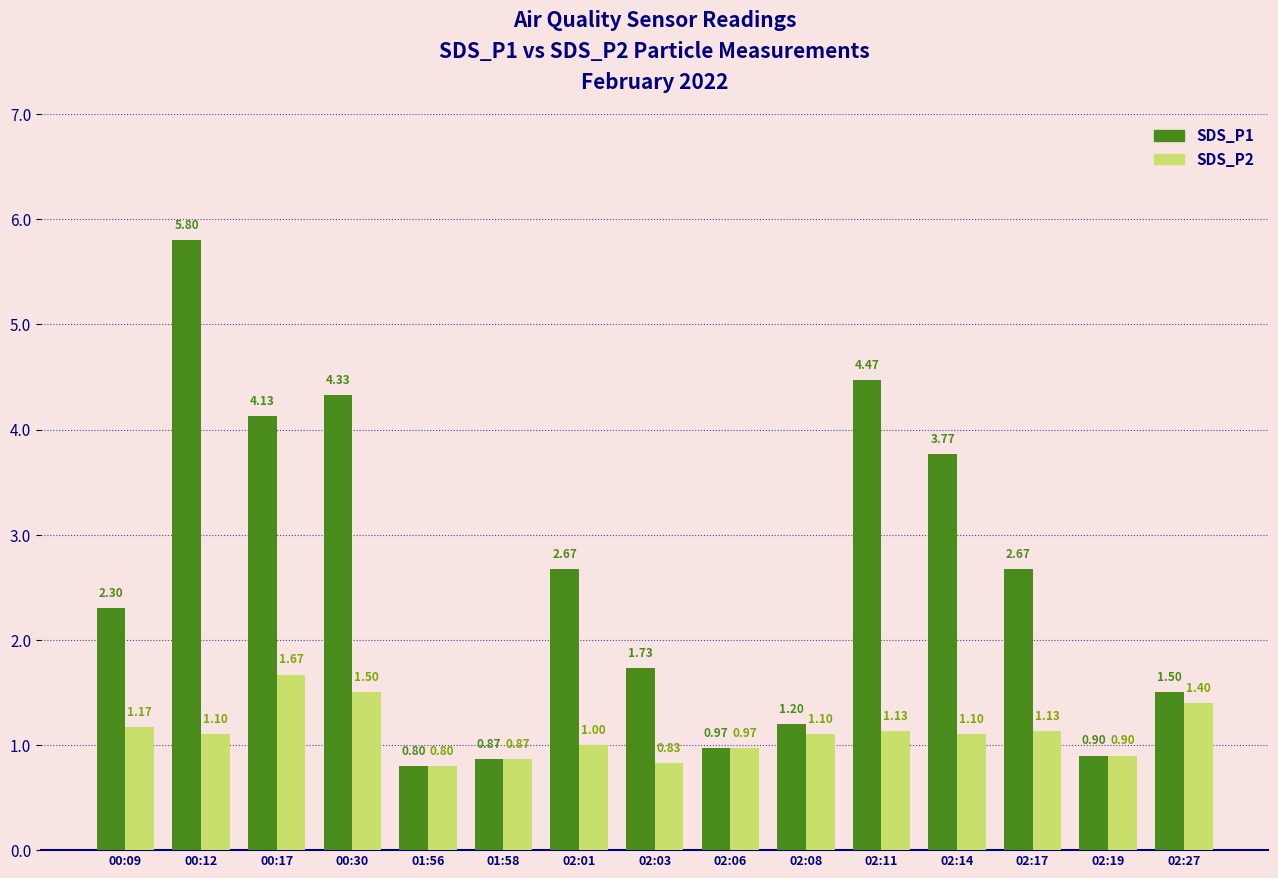

Between 00:17 and 02:06, which series saw the biggest shift?

SDS_P1